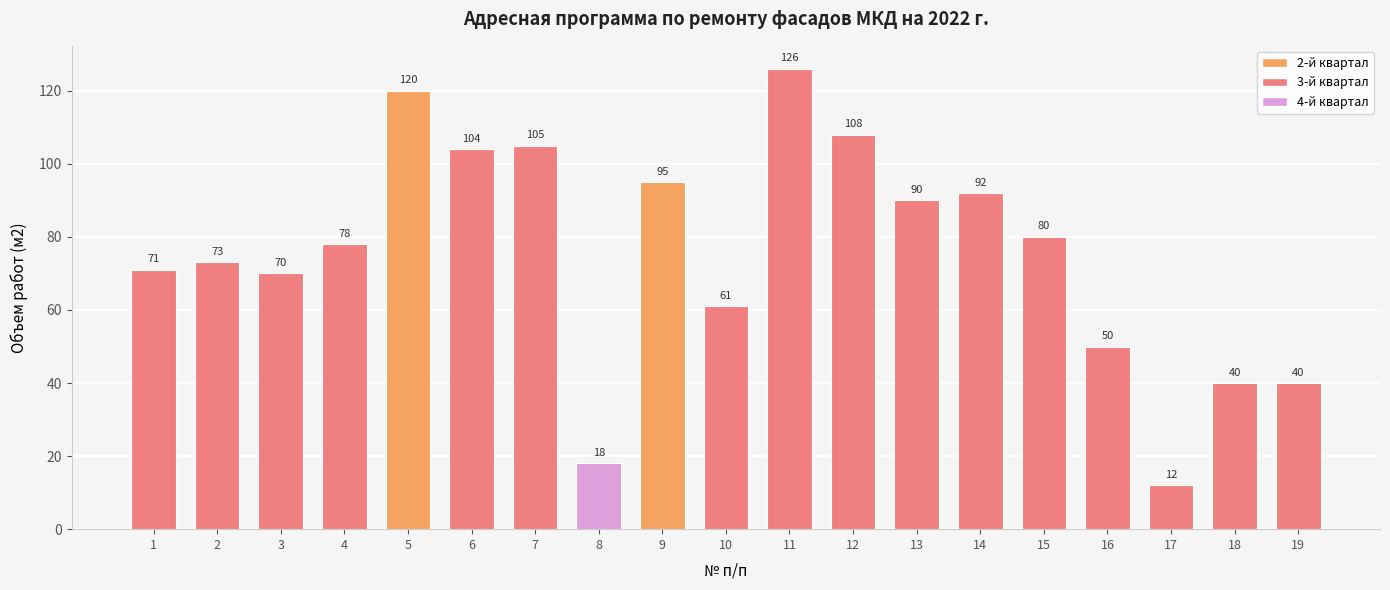

What is the difference between the values at 9 and 12?

13